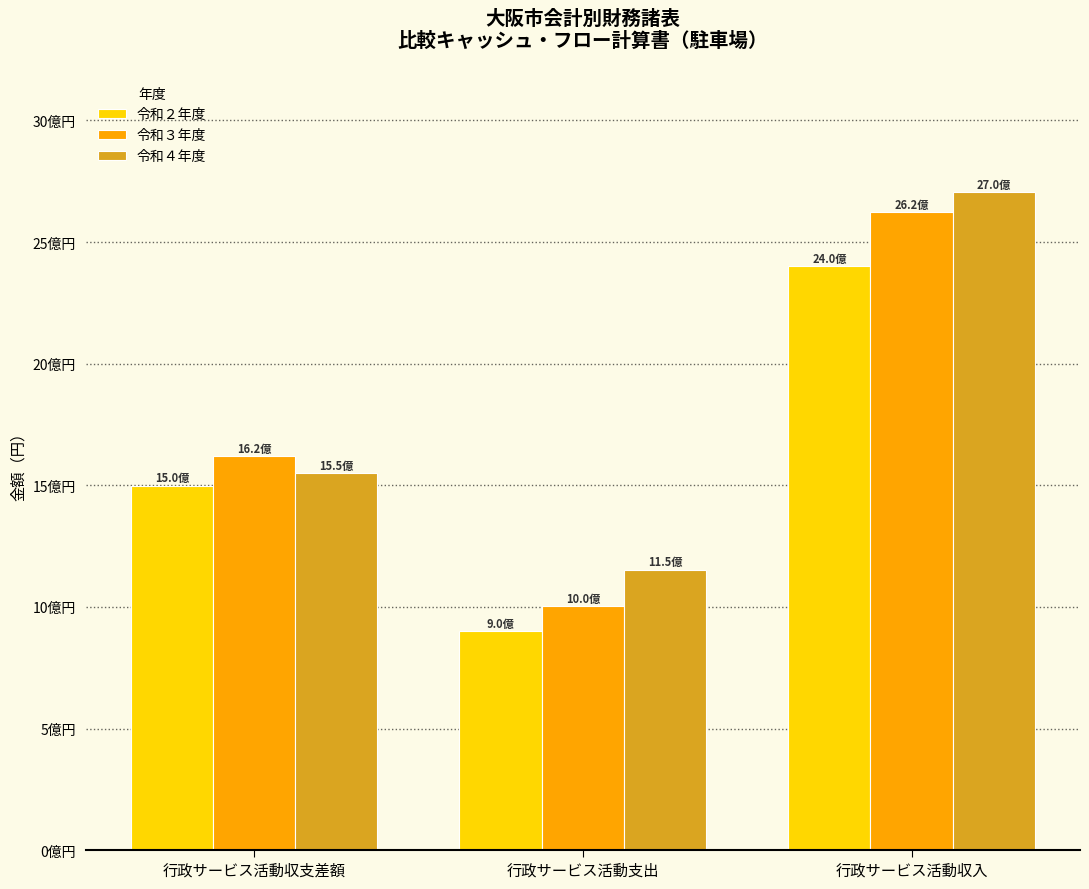

What is the label of the 2nd bar from the left?

行政サービス活動支出